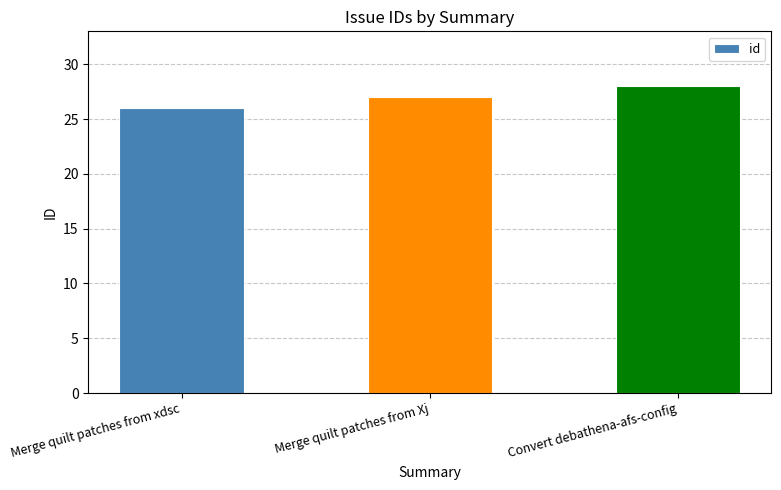

What is the sum of the values at Convert debathena-afs-config and Merge quilt patches from Xj?

55